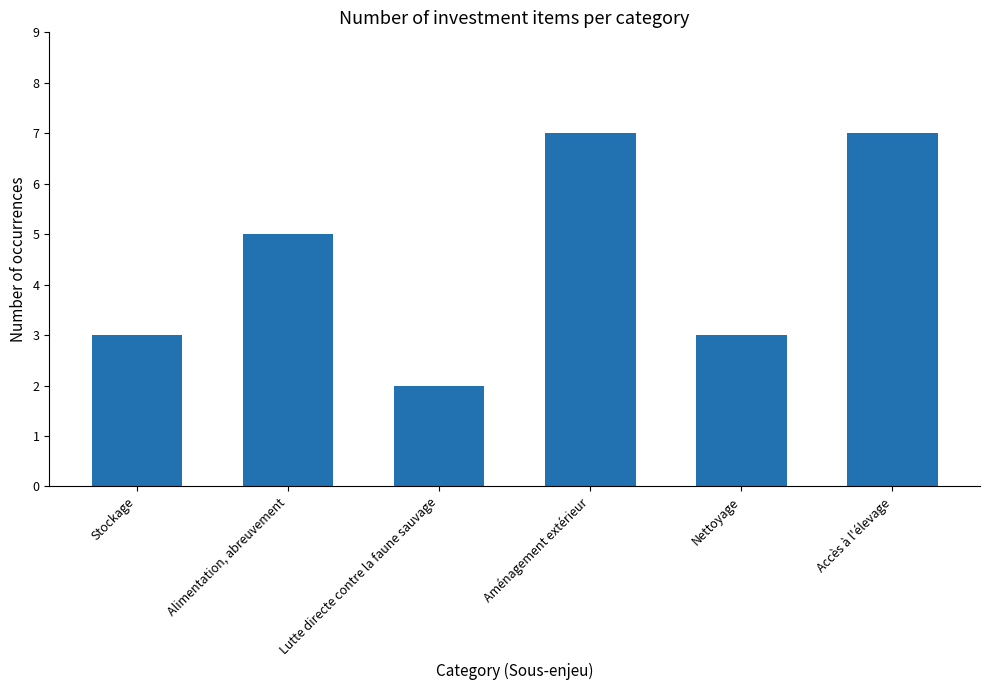

What is the value of the 4th bar from the left?

7